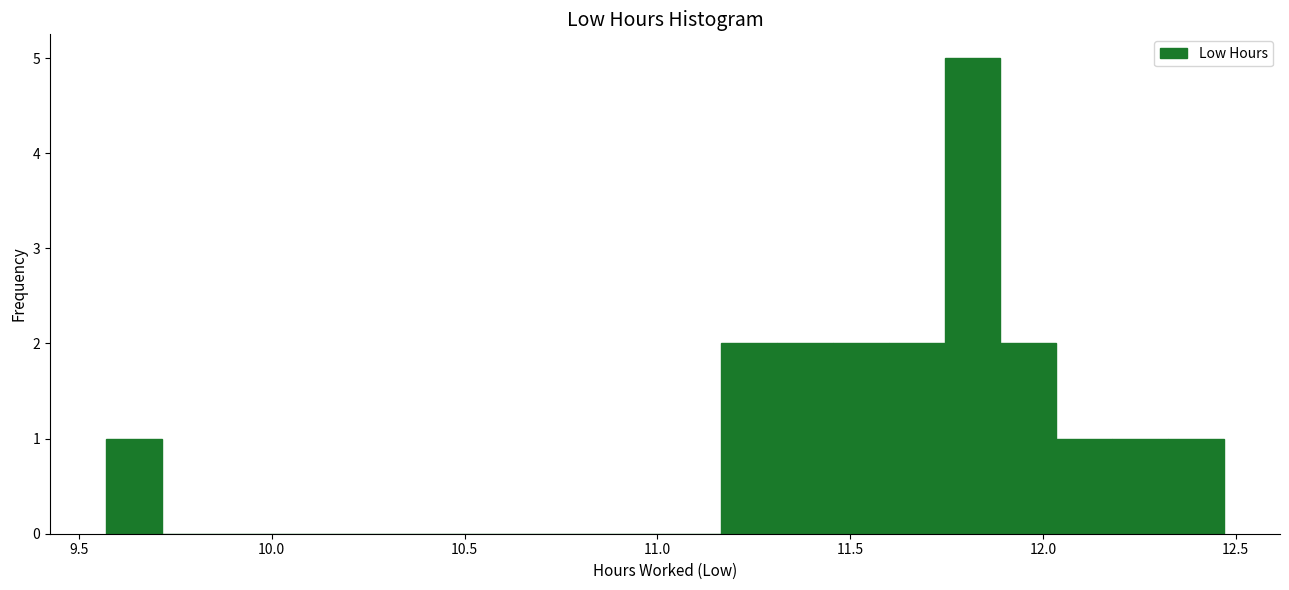

Read against the x-axis, roughly where is the centre of the tallest bar?

11.80